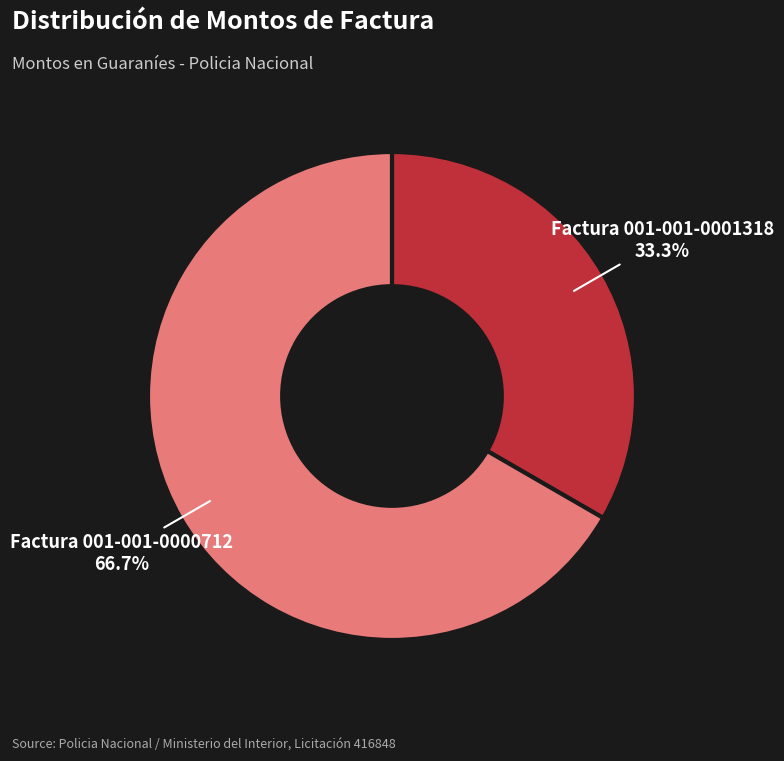

To the nearest percent, what percentage of the pie is Factura 001-001-0001318?

33%